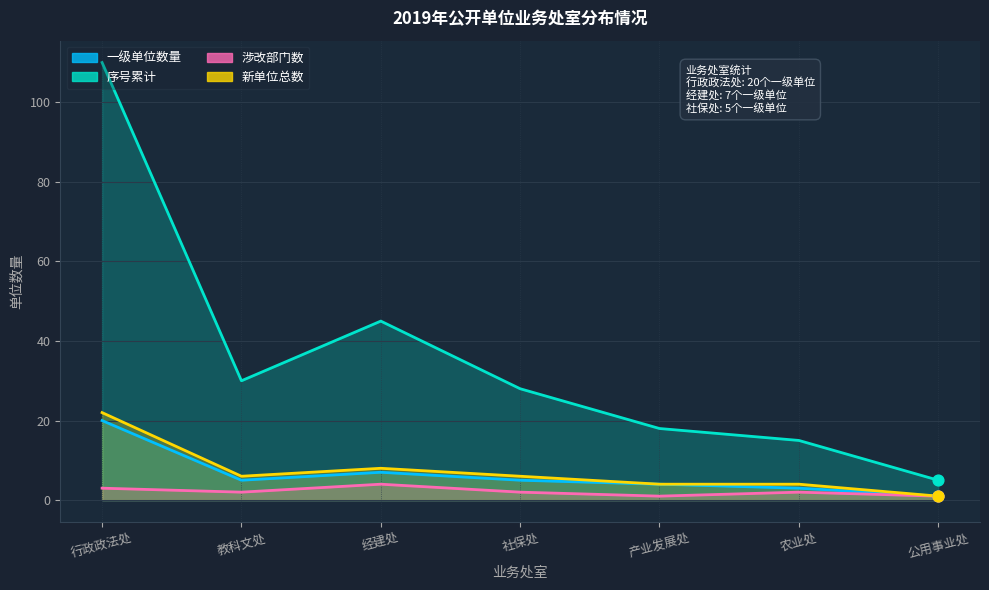

Which series contains the highest Y value?

序号累计